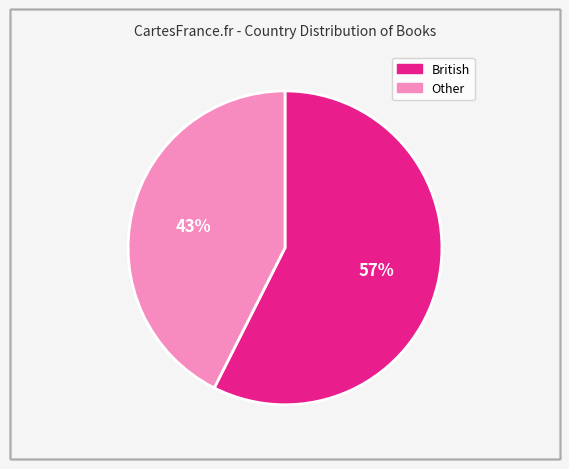

Does any single category account for the majority?

Yes